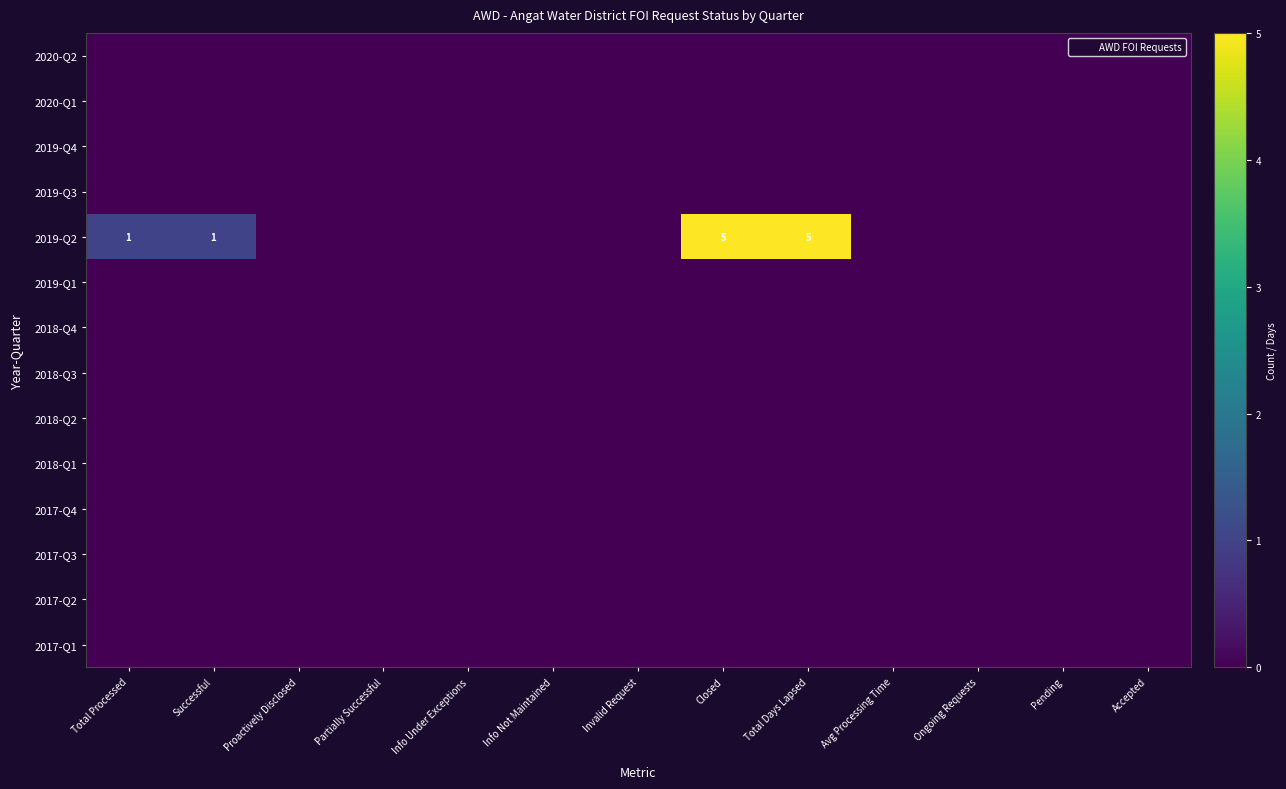

List the labels in order of 2020-Q2 value, largest first.

Total Processed, Successful, Proactively Disclosed, Partially Successful, Info Under Exceptions, Info Not Maintained, Invalid Request, Closed, Total Days Lapsed, Avg Processing Time, Ongoing Requests, Pending, Accepted